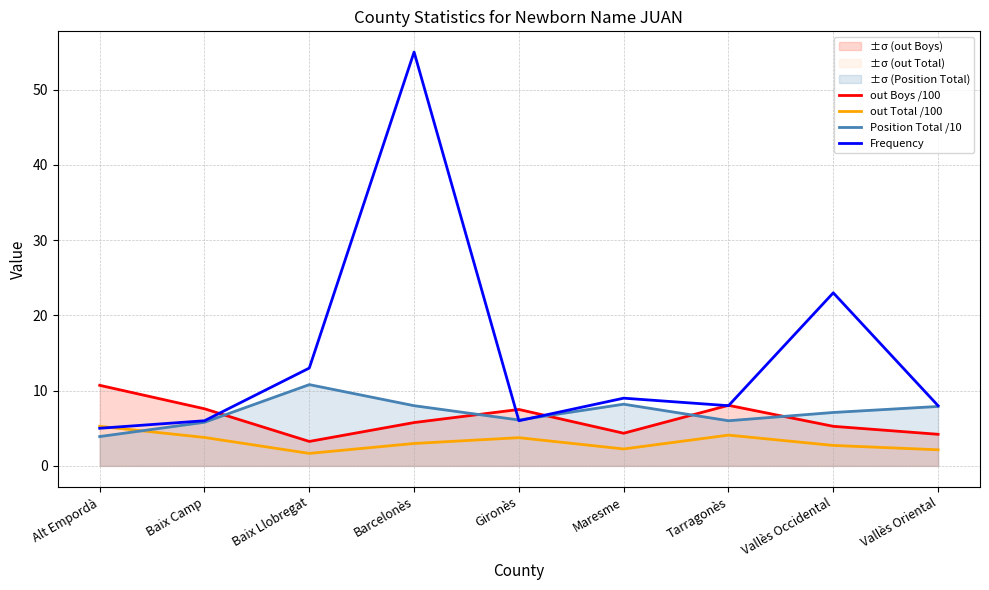

Reading left to right, list all the values displayed in this chart.

out Boys /100: 10.7	7.6	3.2	5.8	7.5	4.3	8.1	5.3	4.2
out Total /100: 5.3	3.8	1.7	3.0	3.8	2.2	4.1	2.7	2.1
Position Total /10: 3.9	5.8	10.8	8.0	6.1	8.2	6.0	7.1	7.9
Frequency: 5.0	6.0	13.0	55.0	6.0	9.0	8.0	23.0	8.0